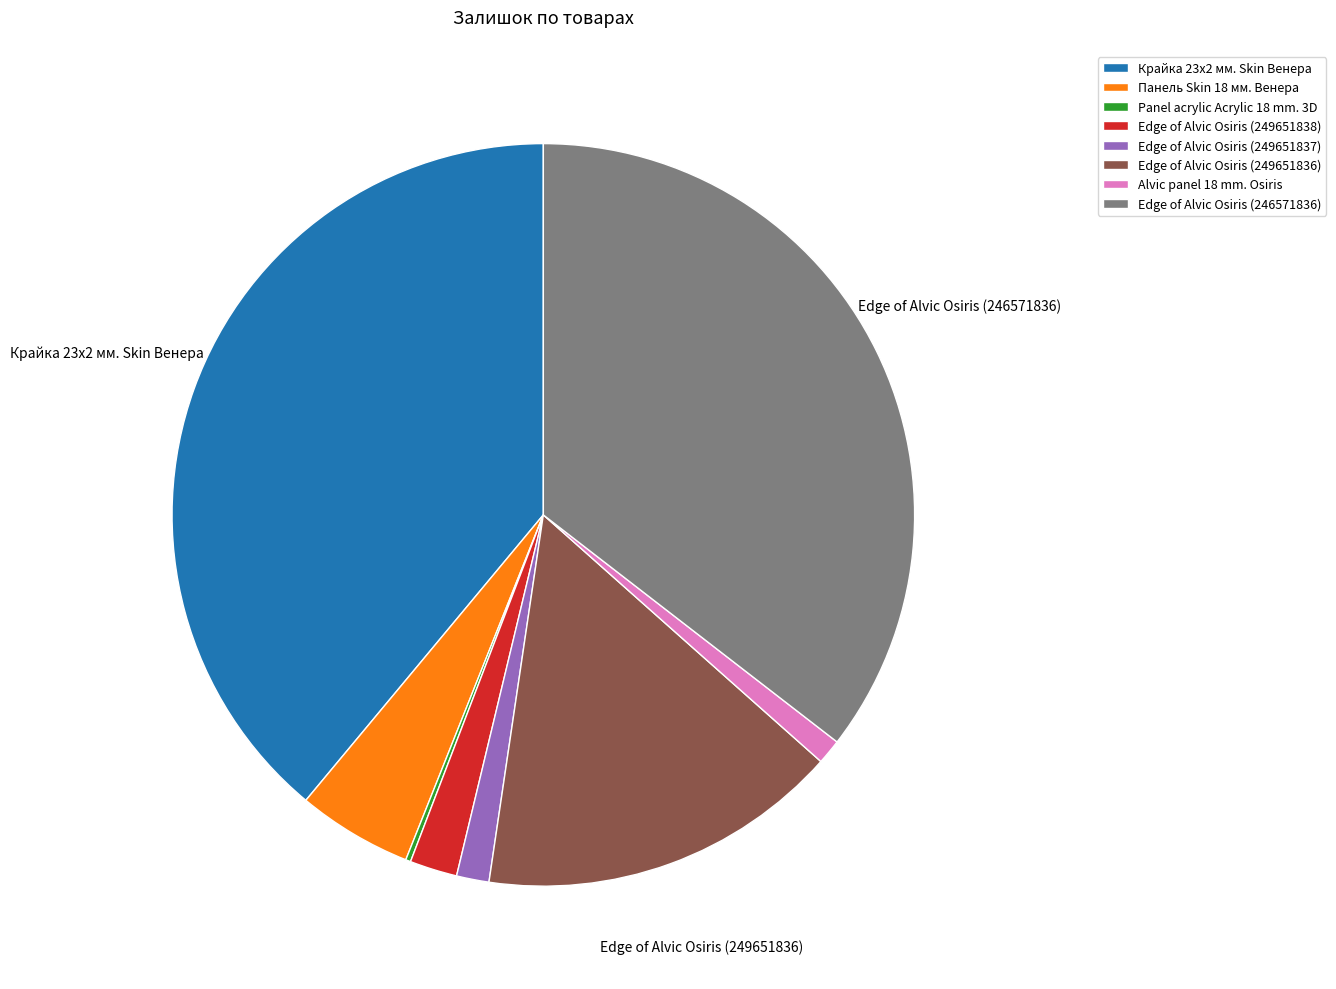

Between Крайка 23x2 мм. Skin Венера and Edge of Alvic Osiris (249651837), which is larger?

Крайка 23x2 мм. Skin Венера